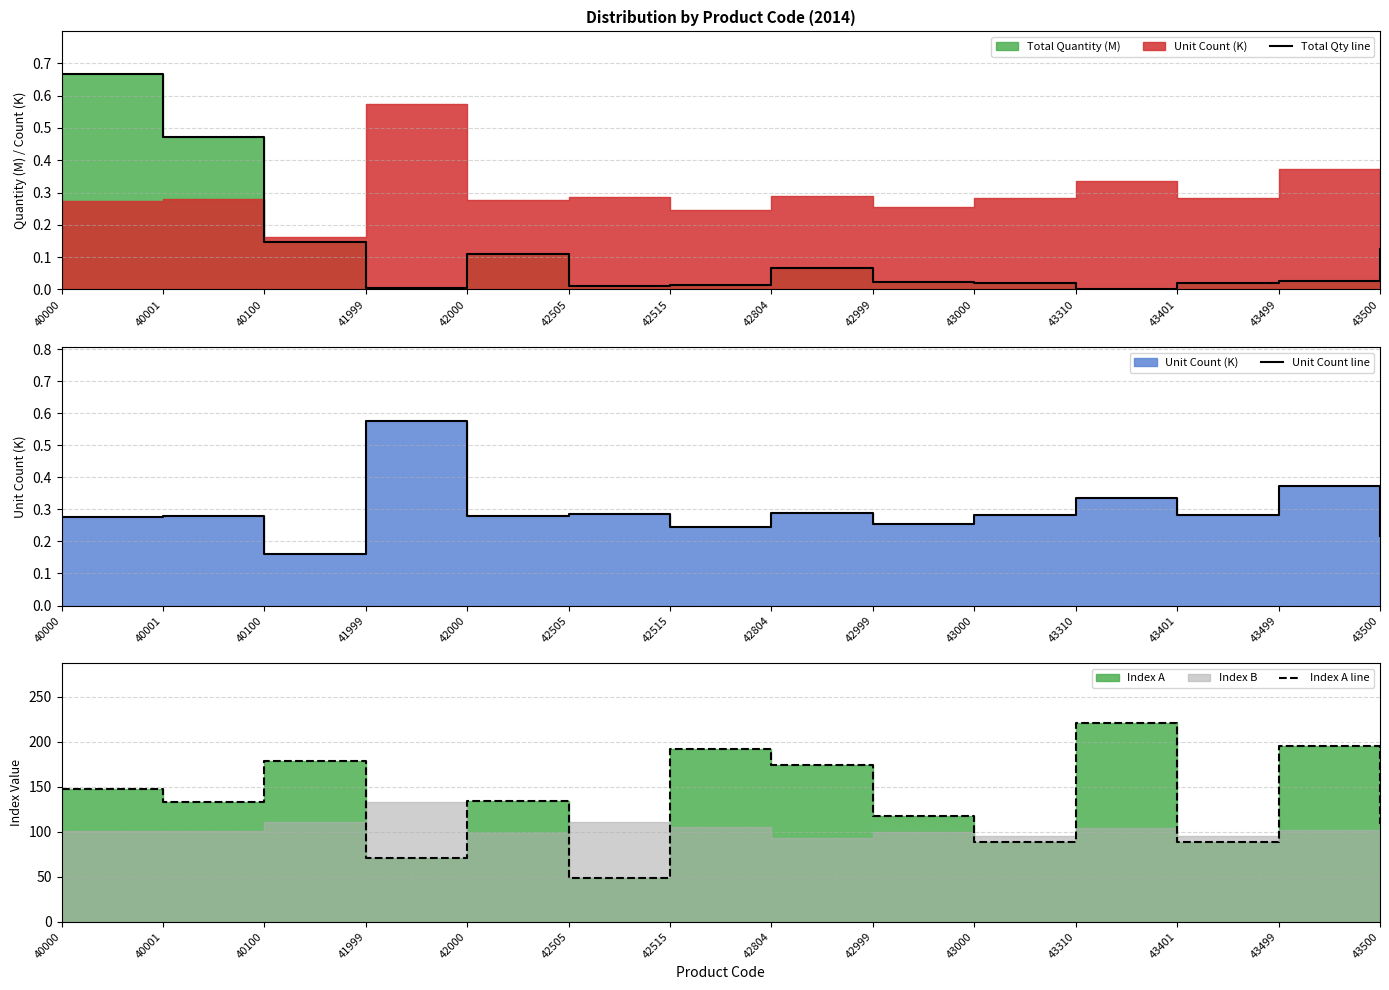

In Total Qty line, how many points are lower than both neighbors (excluding endpoints)?

3